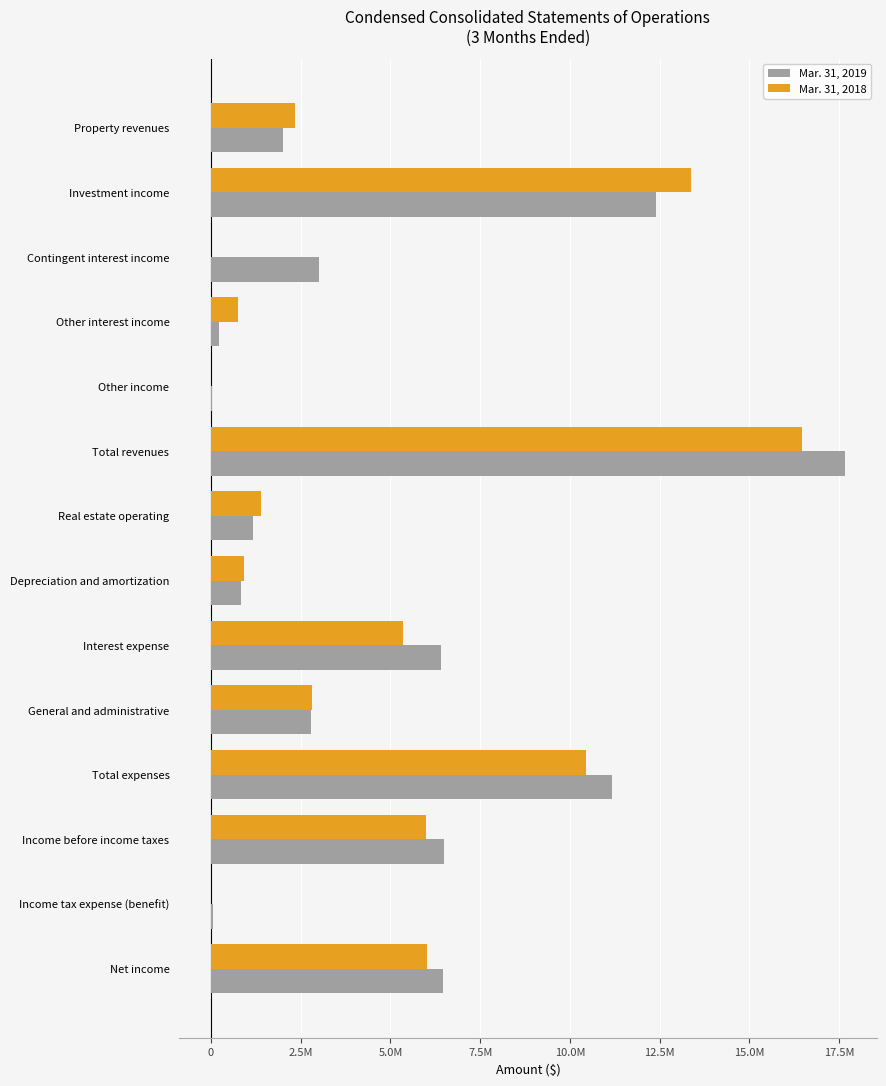

What is the difference between the second highest and minimum values in the Mar. 31, 2018 series?

13385486